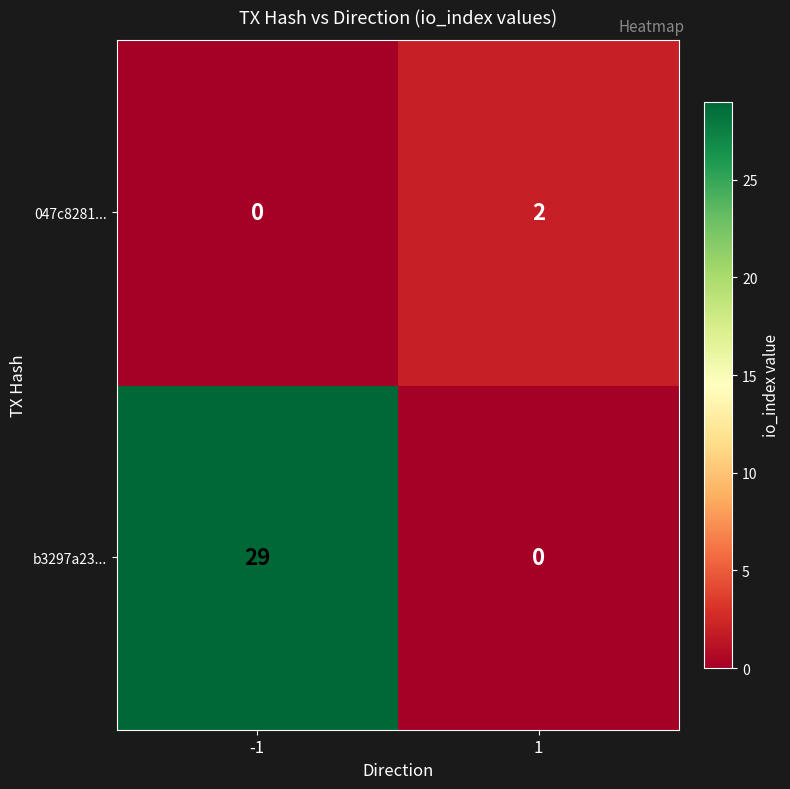

How many categories are shown in the chart?

2